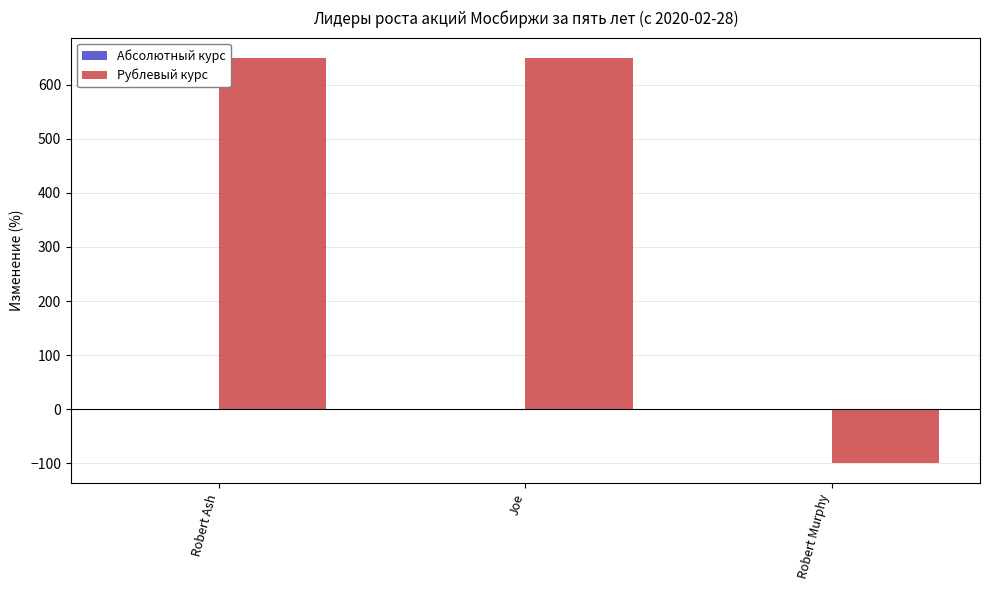

What is the difference between the maximum and minimum values?

750.0